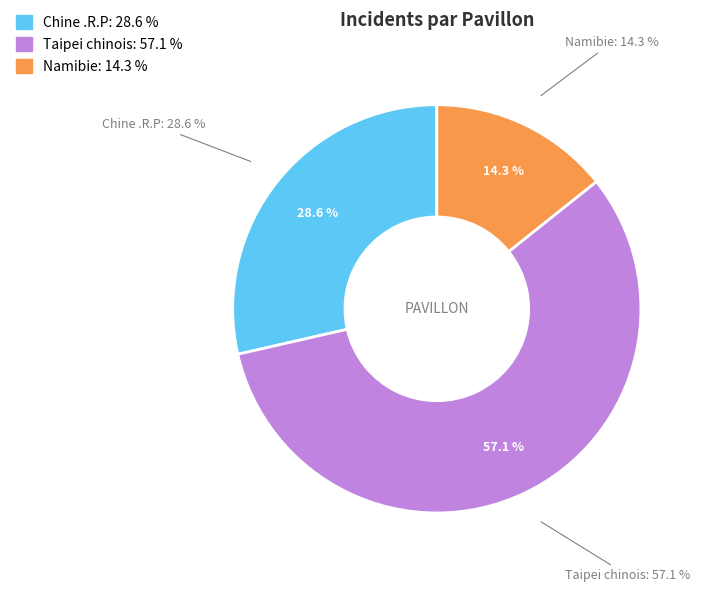

The Namibie slice represents 14% of the pie. True or false?

True